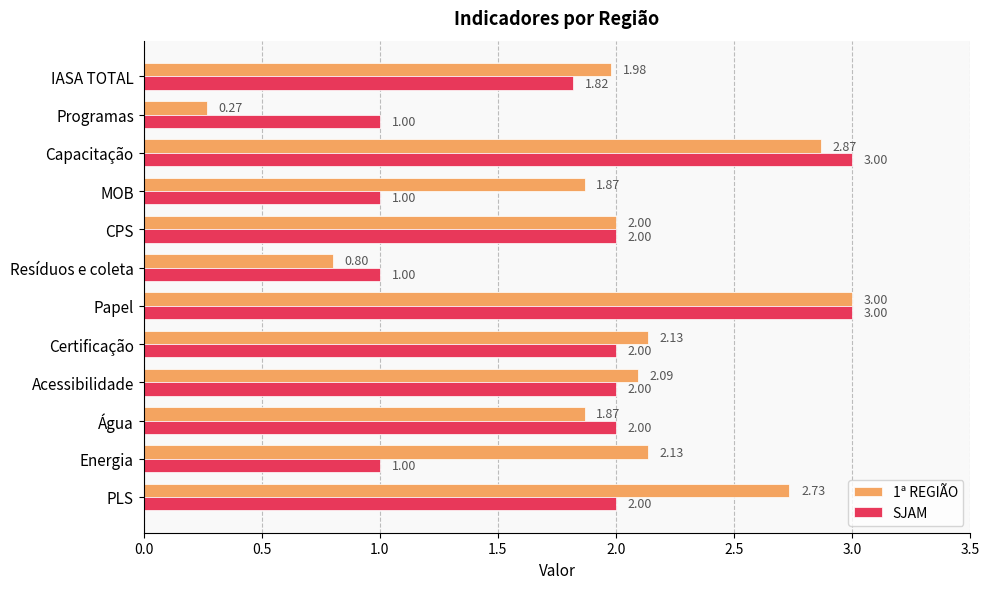

At Resíduos e coleta, list the series in order from largest to smallest.

SJAM, 1ª REGIÃO